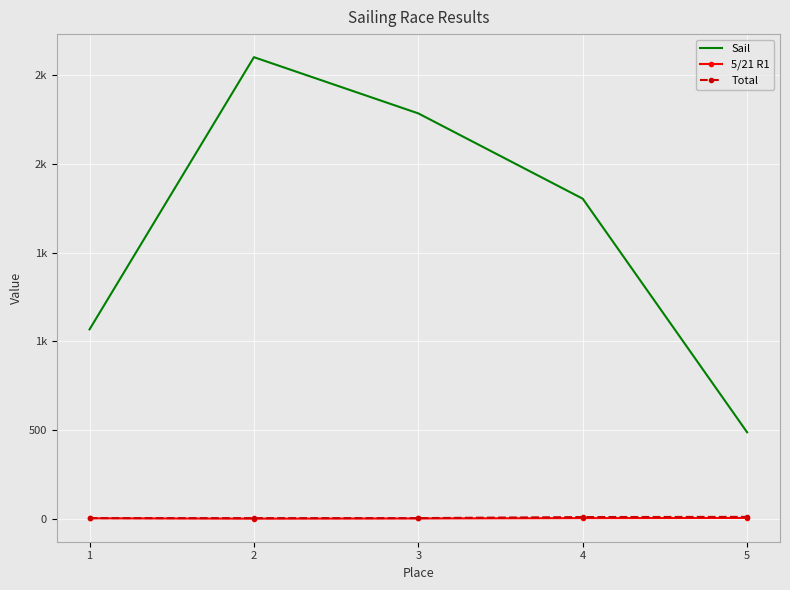

How many 5/21 R1 values are between 2 and 4?

3